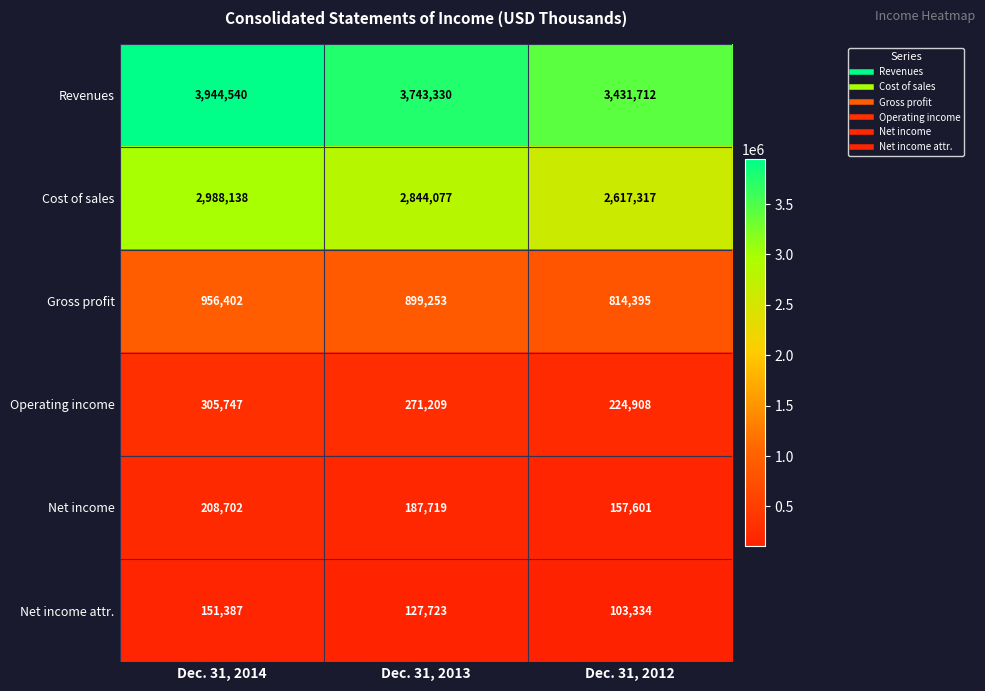

What is the sum of all Revenues values?

11119582